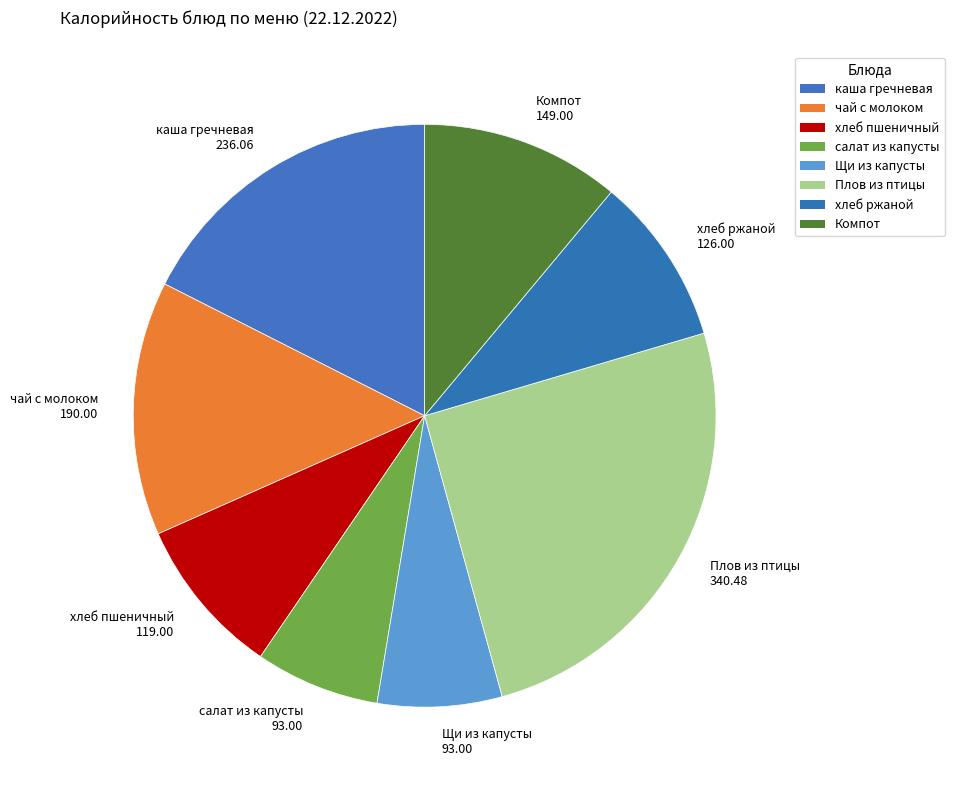

Is чай с молоком 190.00 the majority of the pie?

No